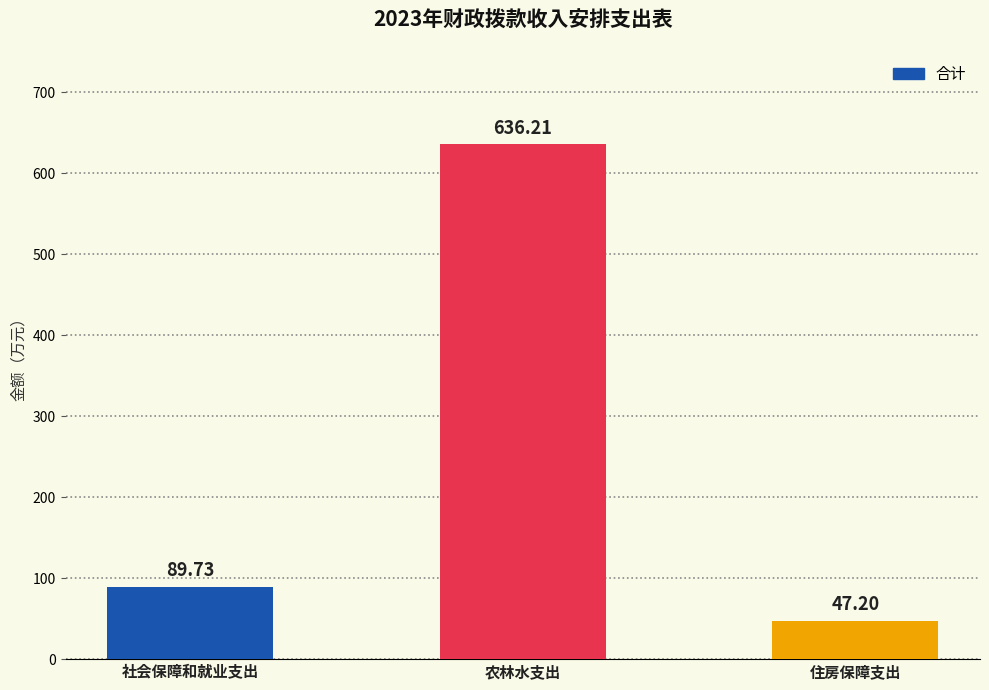

Is it true that the value at 社会保障和就业支出 is 117.8?

False